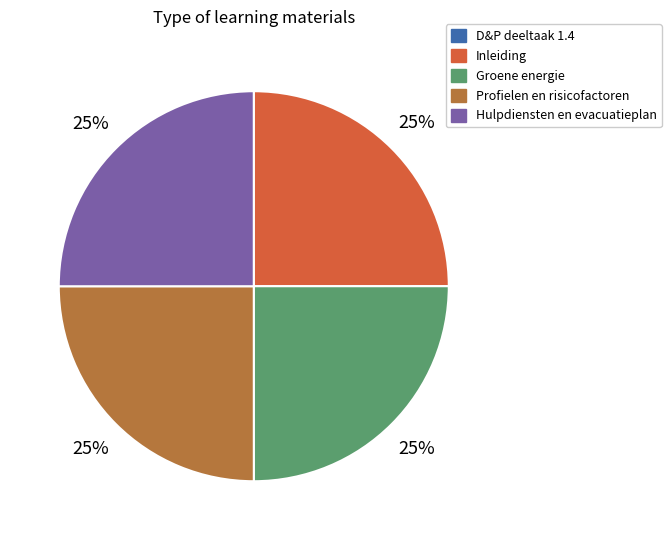

What is the ratio of the value at Hulpdiensten en evacuatieplan to the value at Inleiding?

1.0